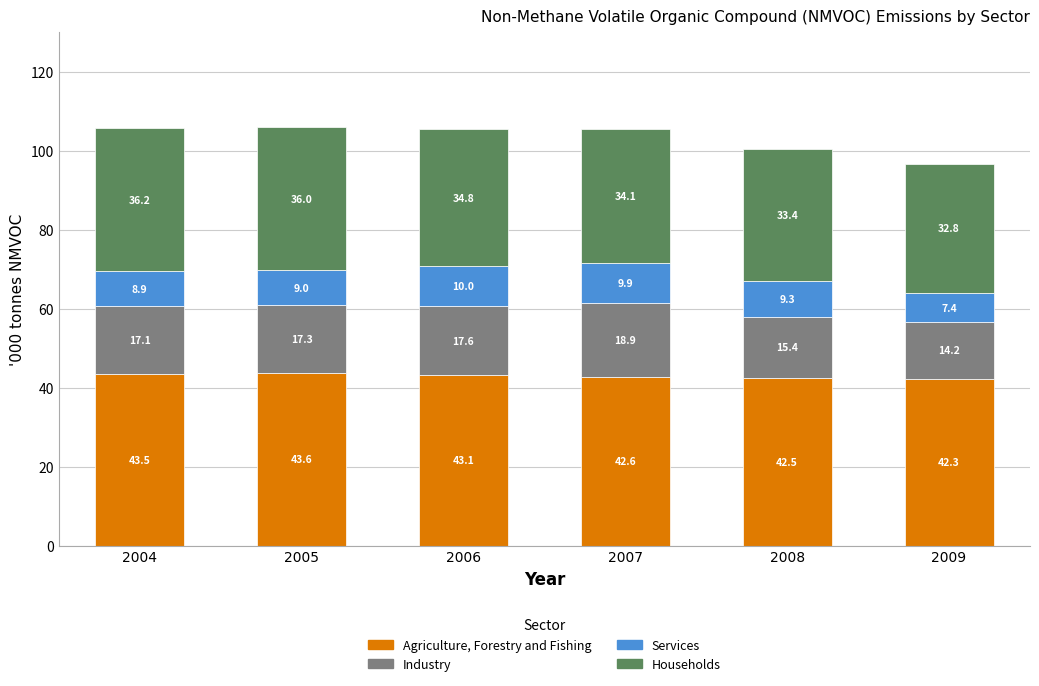

What is the sum of the Agriculture, Forestry and Fishing values at 2009 and 2007?

84.9